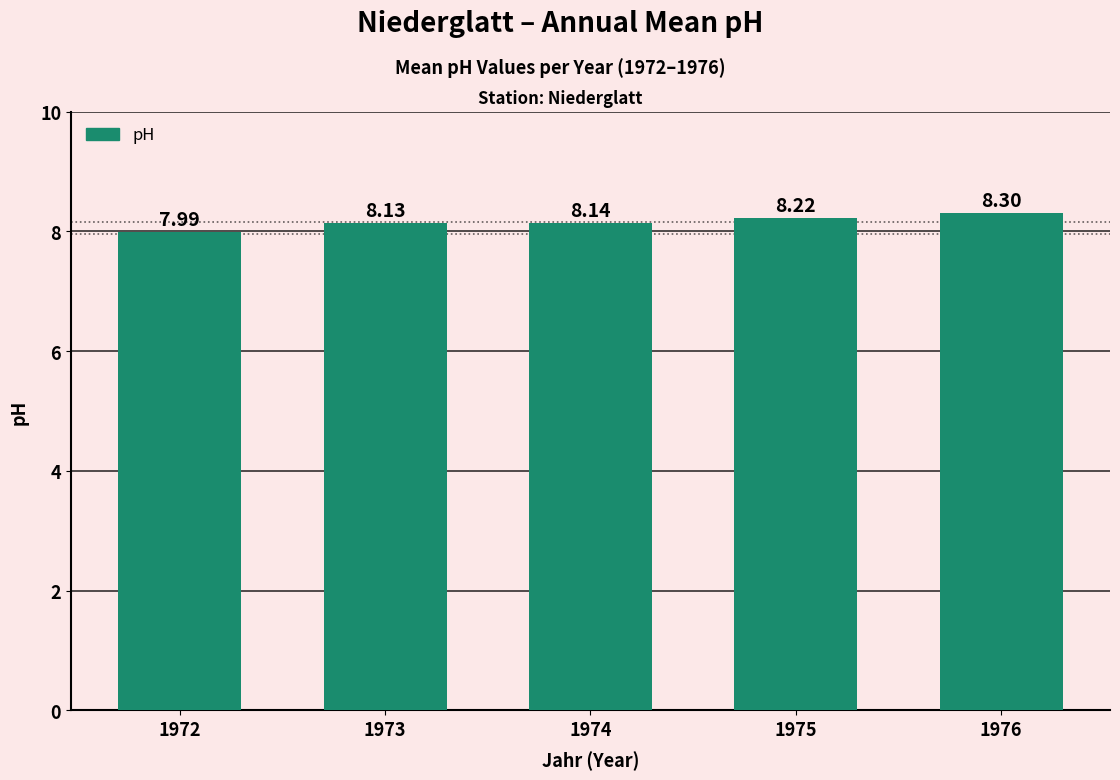

What is the difference between the maximum and minimum values?

0.3